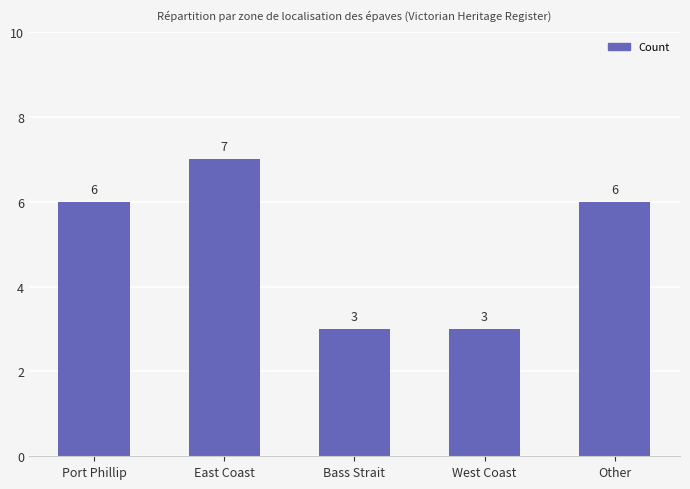

What is the greatest value displayed?

7